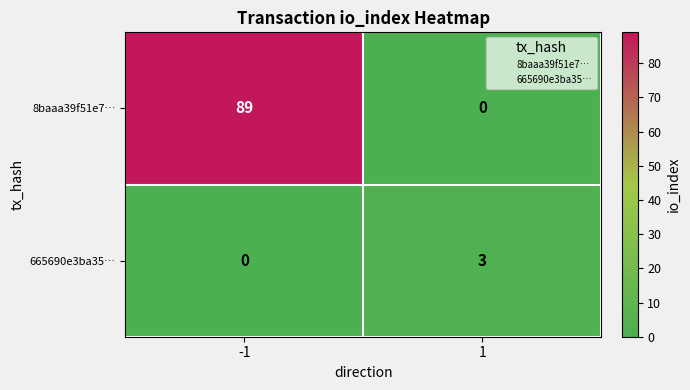

Rank the series by their maximum value, from lowest to highest.

665690e3ba35…, 8baaa39f51e7…